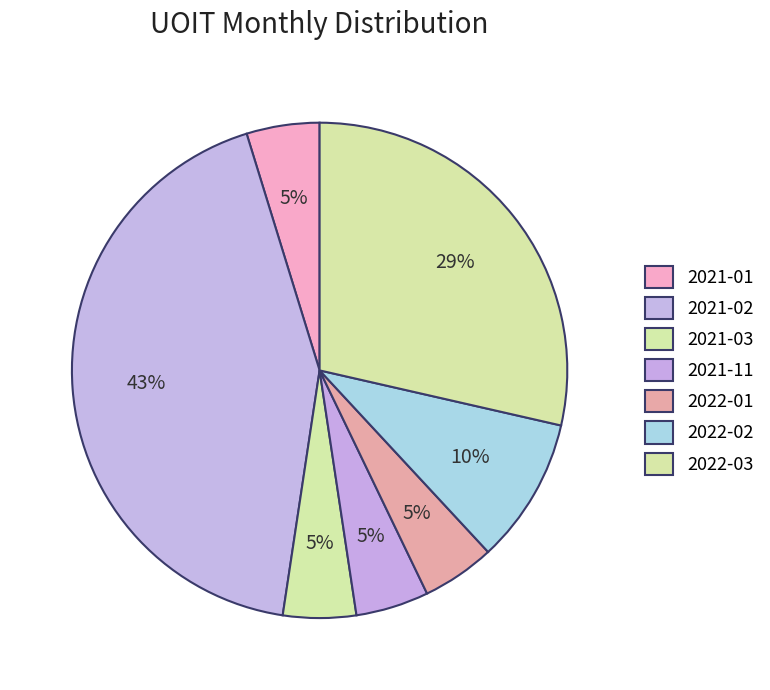

How many slices are in this pie chart?

7